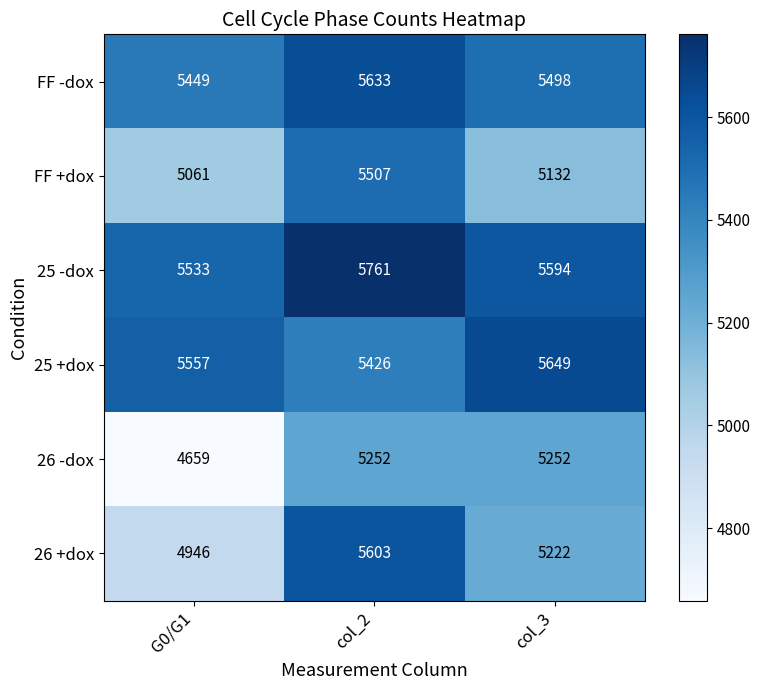

Reading left to right, list all the values displayed in this chart.

FF -dox: 5449	5633	5498
FF +dox: 5061	5507	5132
25 -dox: 5533	5761	5594
25 +dox: 5557	5426	5649
26 -dox: 4659	5252	5252
26 +dox: 4946	5603	5222